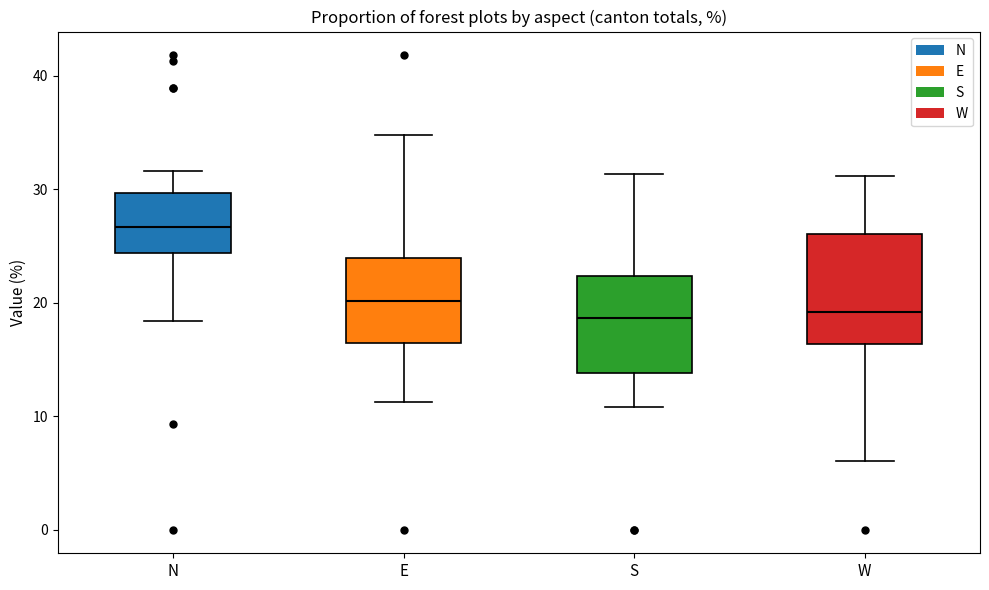

Reading left to right, read every box against the y-axis: the position of its median line, the range the box covers, and the ends of its whiskers. The values are not printed on the chart, so give them approximately, as read against the axis.

N: median 27, box 24 to 30, whiskers 18 to 32
E: median 20, box 16 to 24, whiskers 11 to 35
S: median 19, box 14 to 22, whiskers 11 to 31
W: median 19, box 16 to 26, whiskers 6 to 31